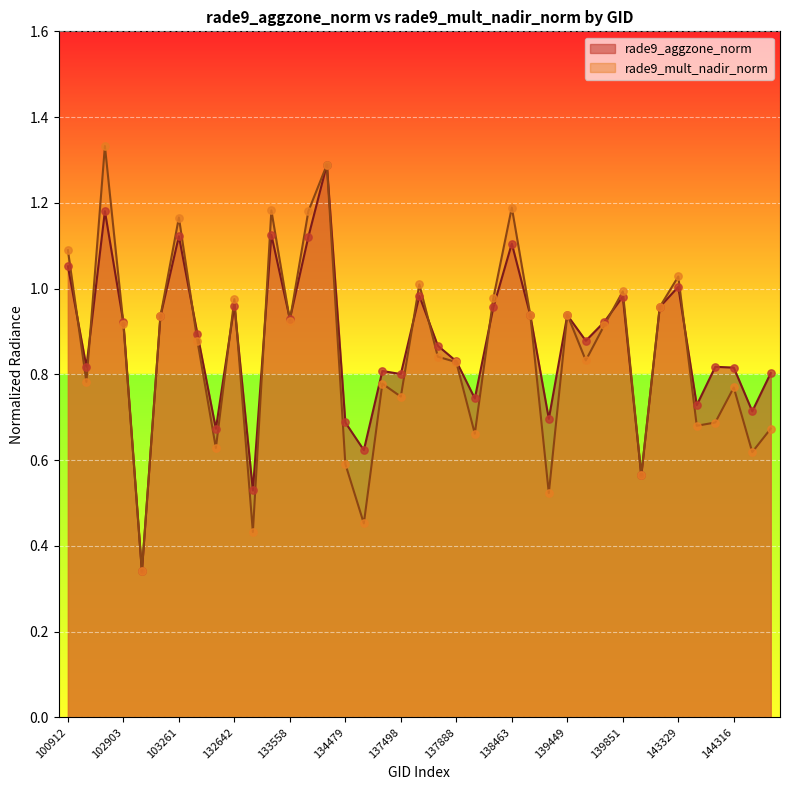

Is the value of rade9_mult_nadir_norm at 144515 greater than the value of rade9_aggzone_norm at 143538?

No